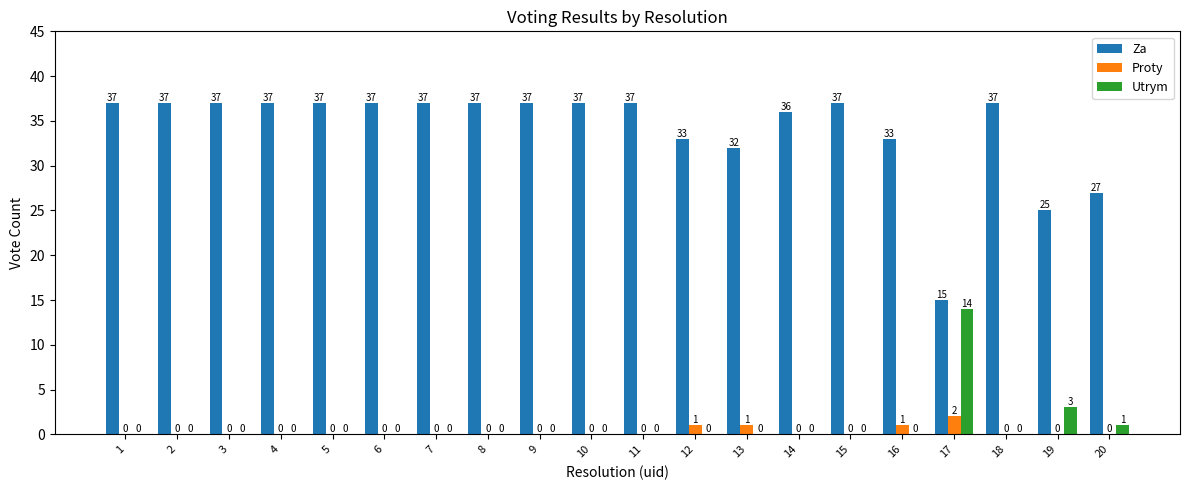

Are the bars grouped side by side (vs. stacked)?

Yes